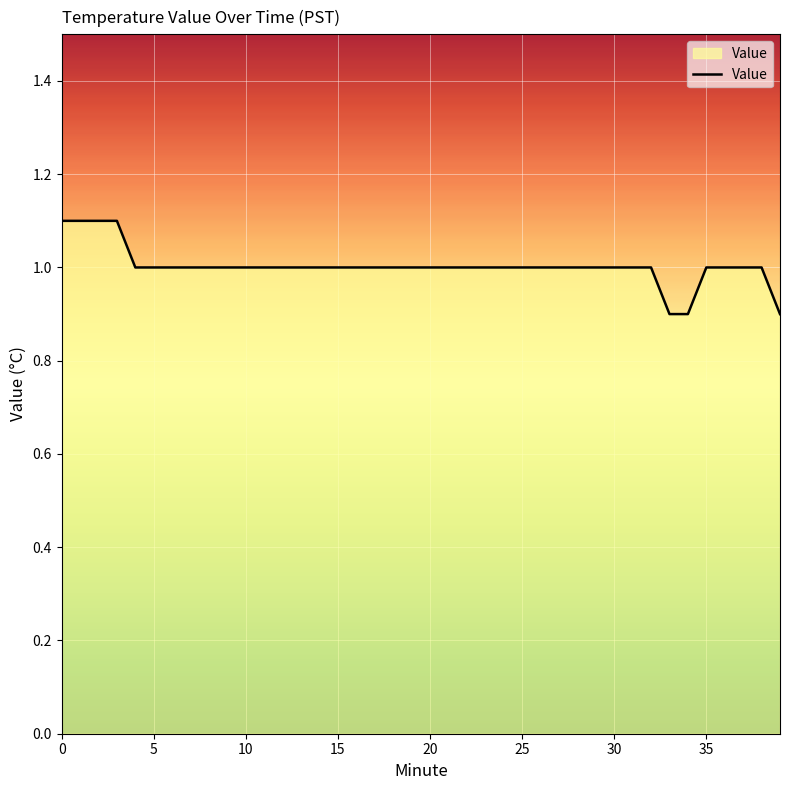

What is the smallest value displayed?

0.9